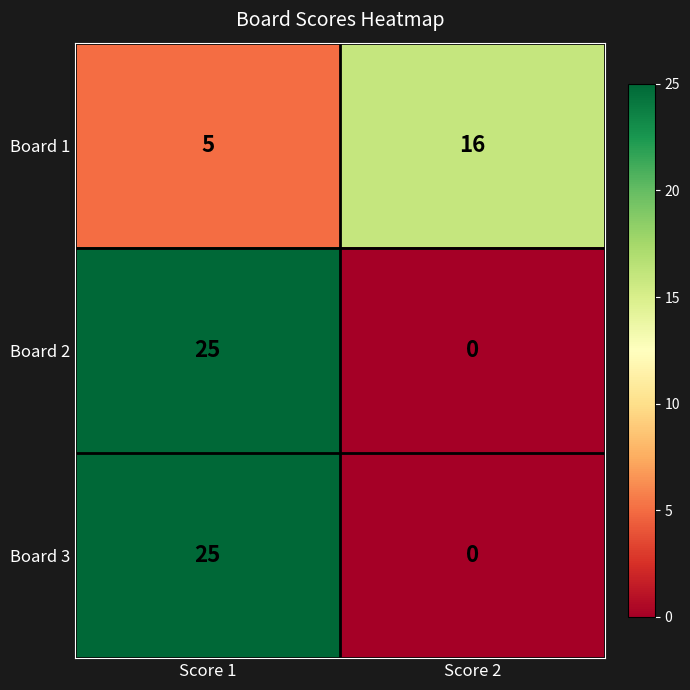

Where is Board 1 nearest to the value 10?

Score 1